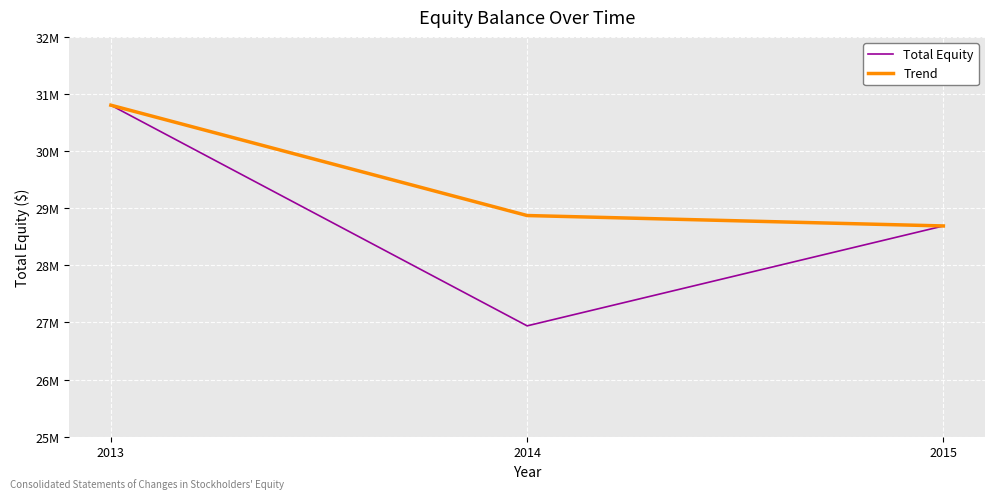

Reading left to right, what are all the values shown in this chart?

Total Equity: 2013=30804000	2014=26941000	2015=28690000
Trend: 2013=30804000	2014=28872500	2015=28690000